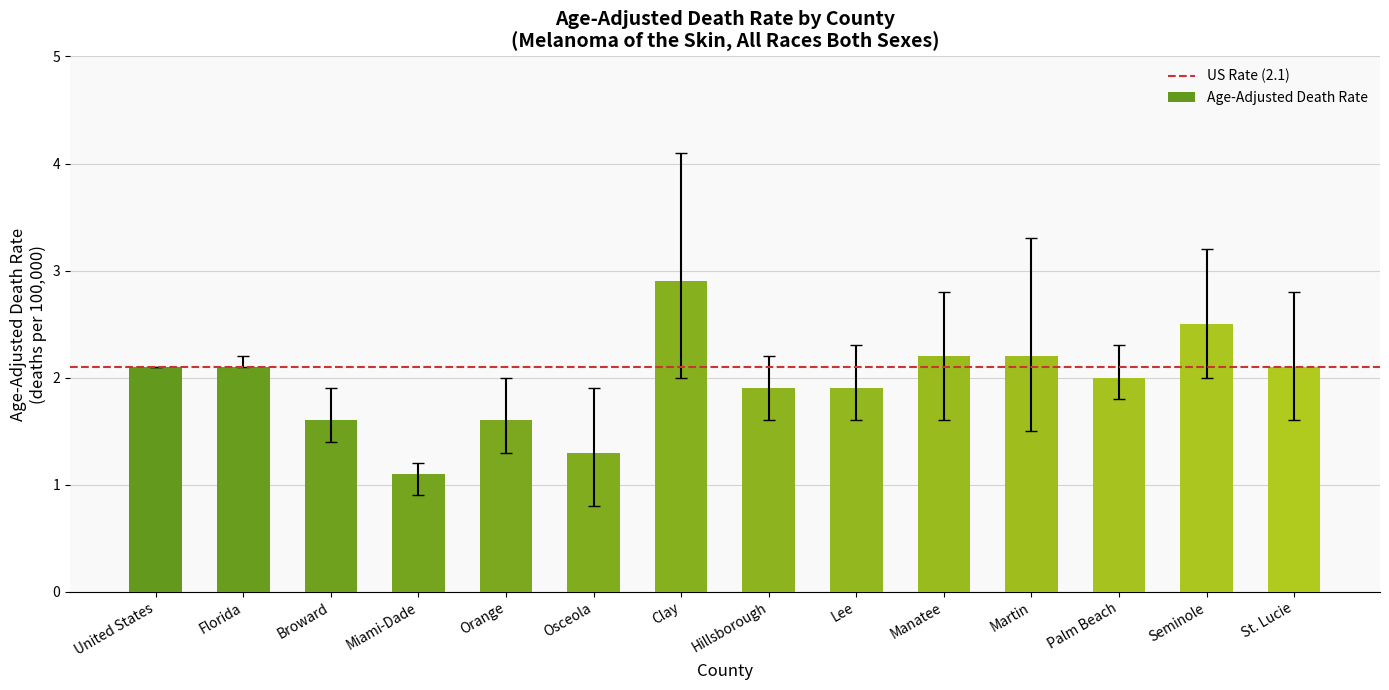

Which category has the highest value across all series?

Clay